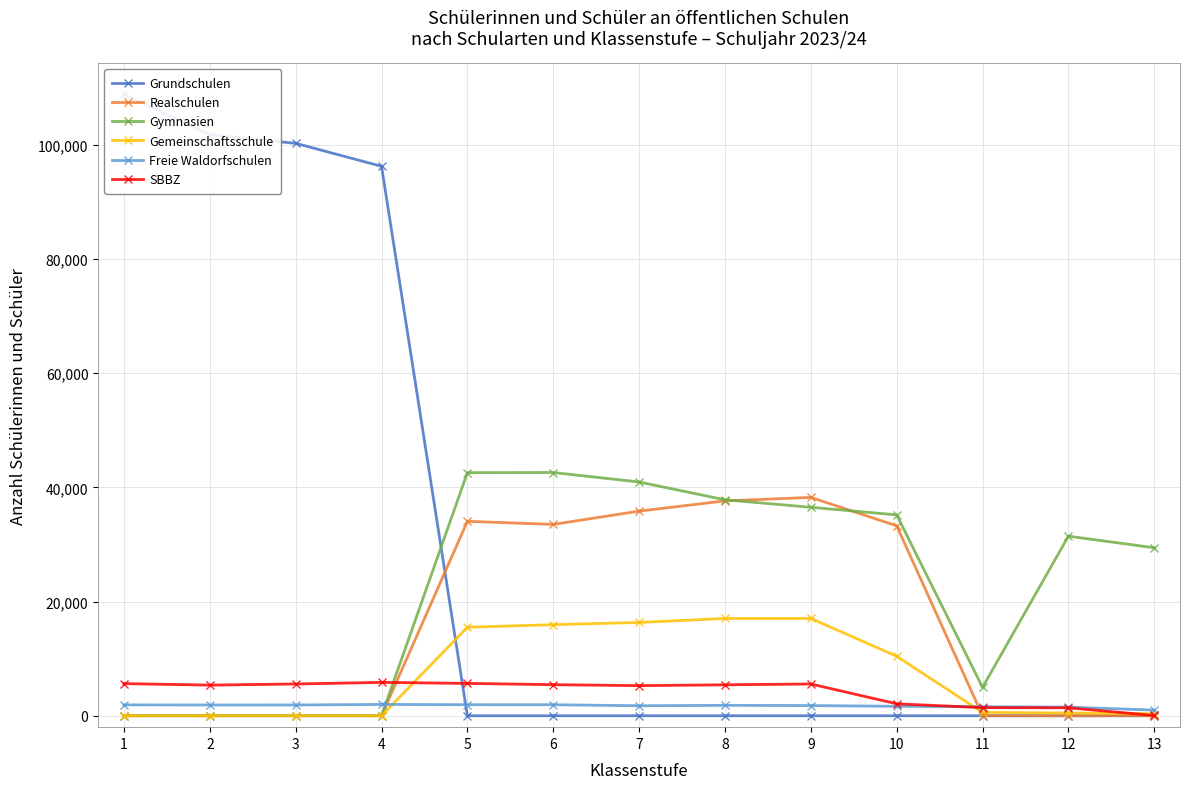

Is it true that SBBZ equals 3041 at 7?

False